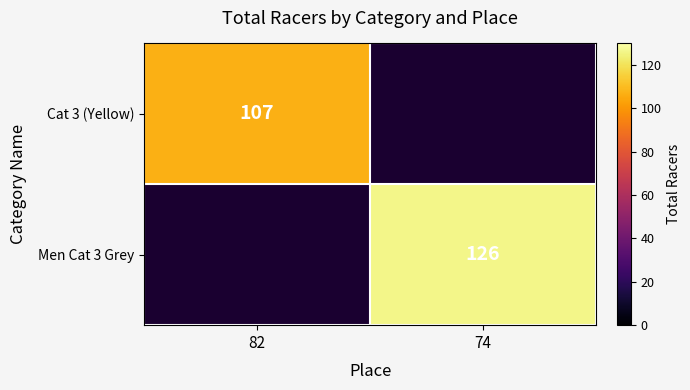

The value of Men Cat 3 Grey at 74 is 126. True or false?

True